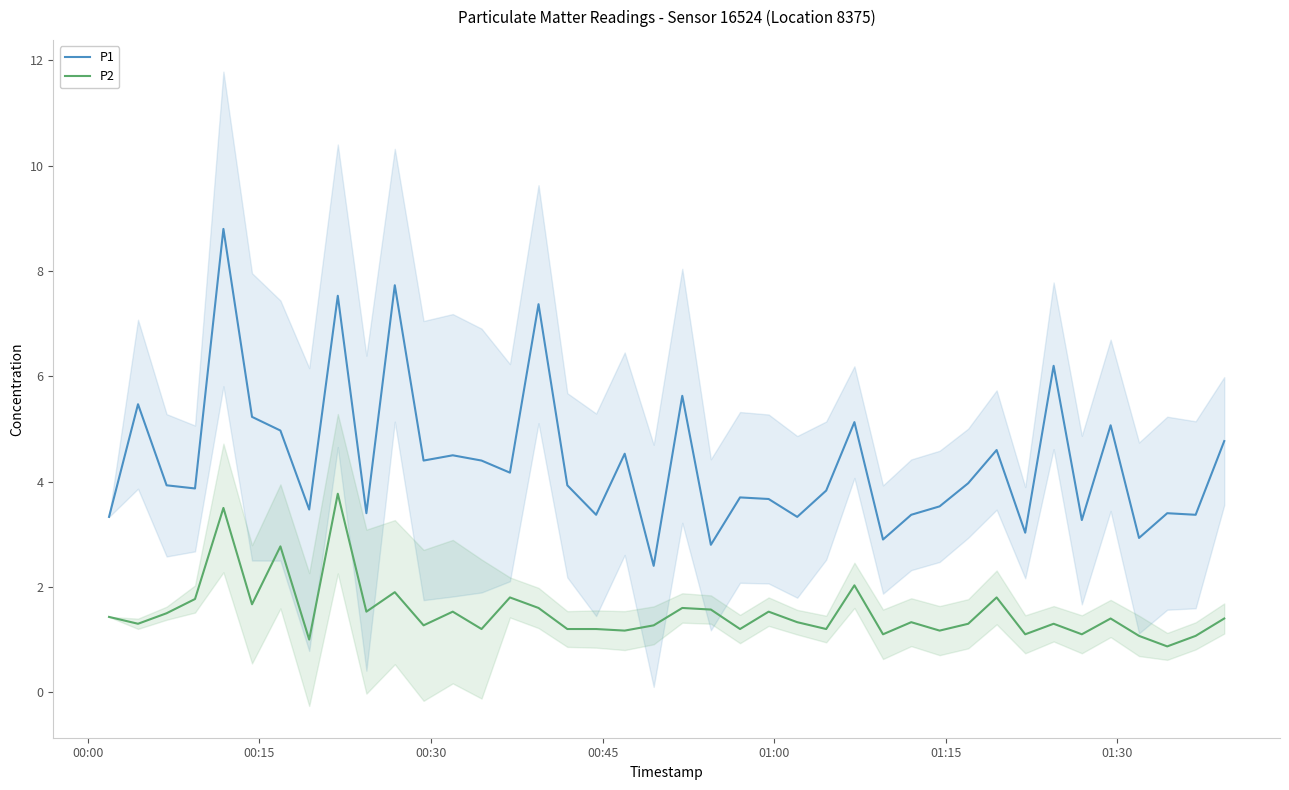

How many data points in P1 are less than 3?

4